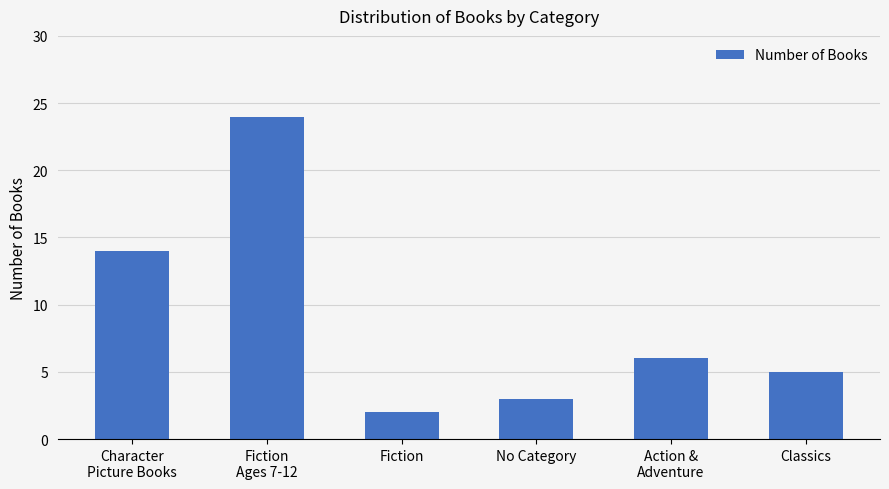

Reading right to left, list all the values displayed in this chart.

Classics=5	Action &
Adventure=6	No Category=3	Fiction=2	Fiction
Ages 7-12=24	Character
Picture Books=14